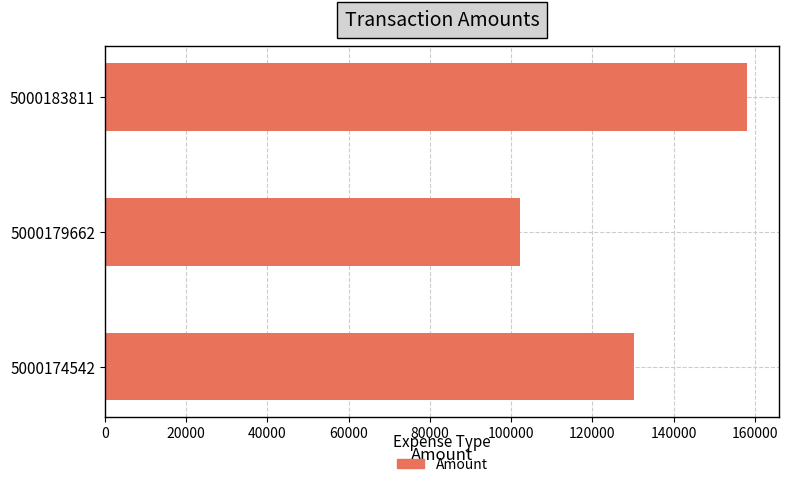

What value does the data have at 5000183811?

158085.3